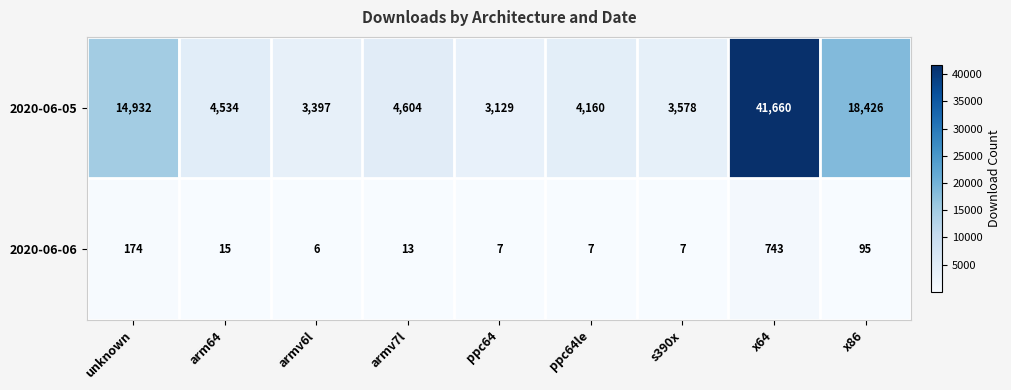

Reading left to right, extract all data points from this chart.

2020-06-05: unknown=14932	arm64=4534	armv6l=3397	armv7l=4604	ppc64=3129	ppc64le=4160	s390x=3578	x64=41660	x86=18426
2020-06-06: unknown=174	arm64=15	armv6l=6	armv7l=13	ppc64=7	ppc64le=7	s390x=7	x64=743	x86=95